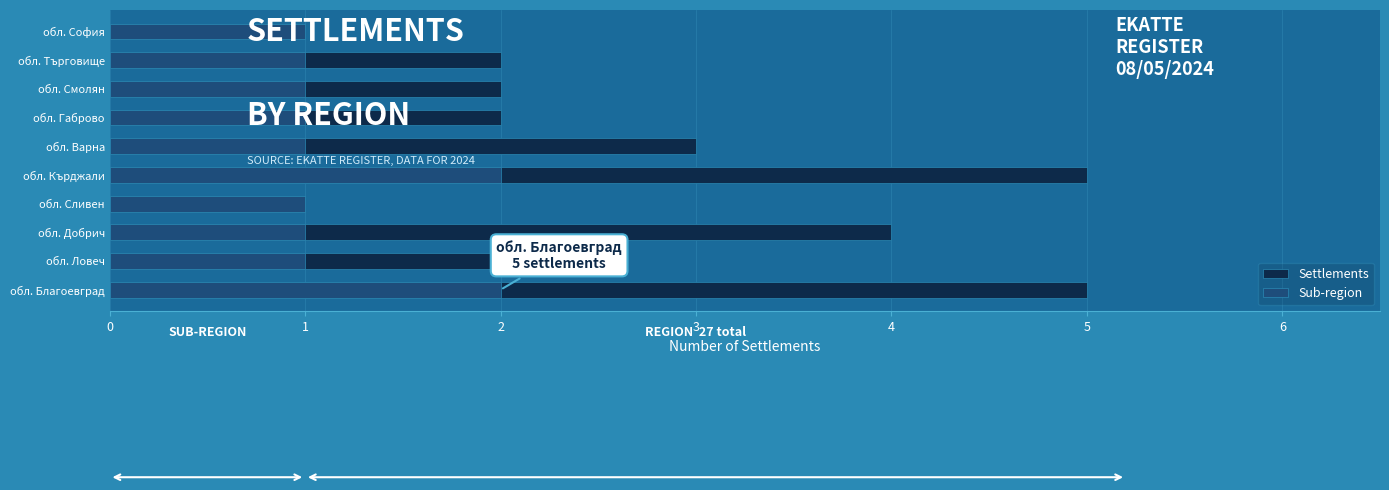

The value of Settlements at обл. Благоевград is 2. True or false?

False